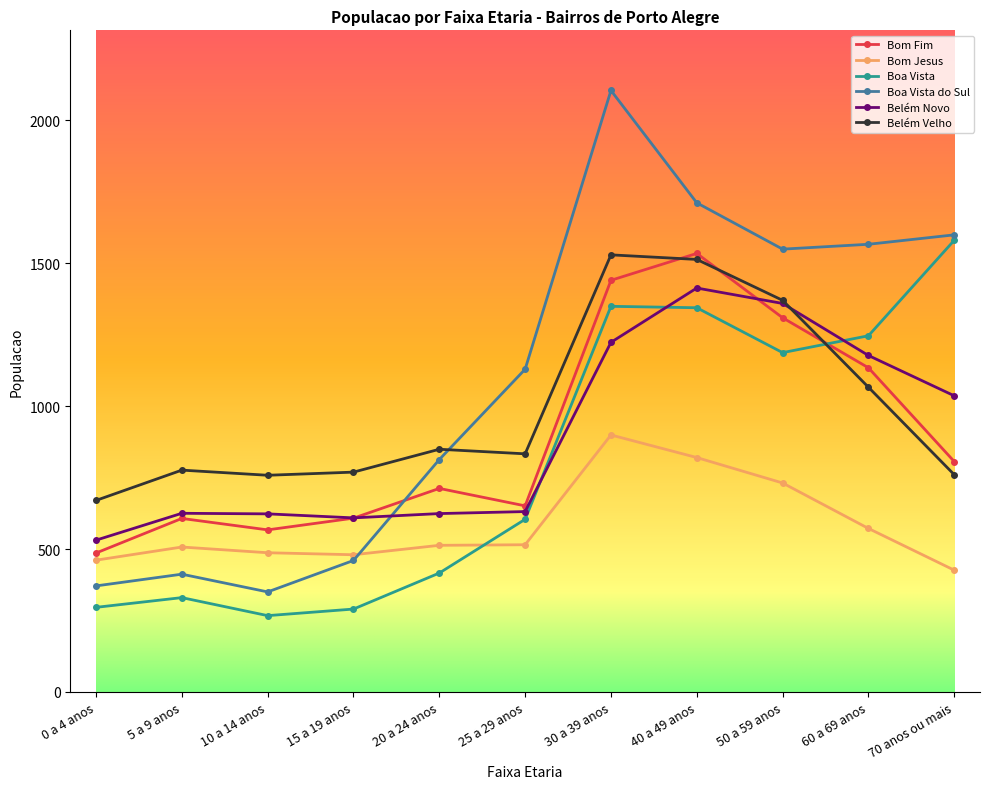

At 60 a 69 anos, list the series in order from smallest to largest.

Bom Jesus, Belém Velho, Bom Fim, Belém Novo, Boa Vista, Boa Vista do Sul